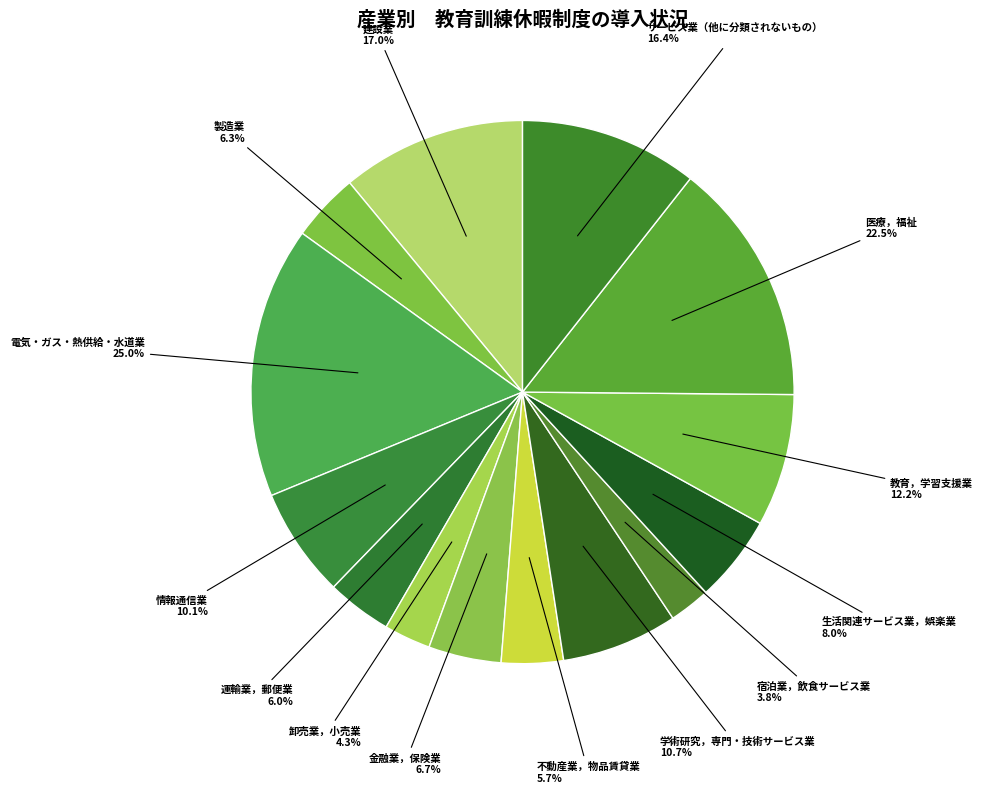

Between 生活関連サービス業，娯楽業 and 建設業, which is larger?

建設業